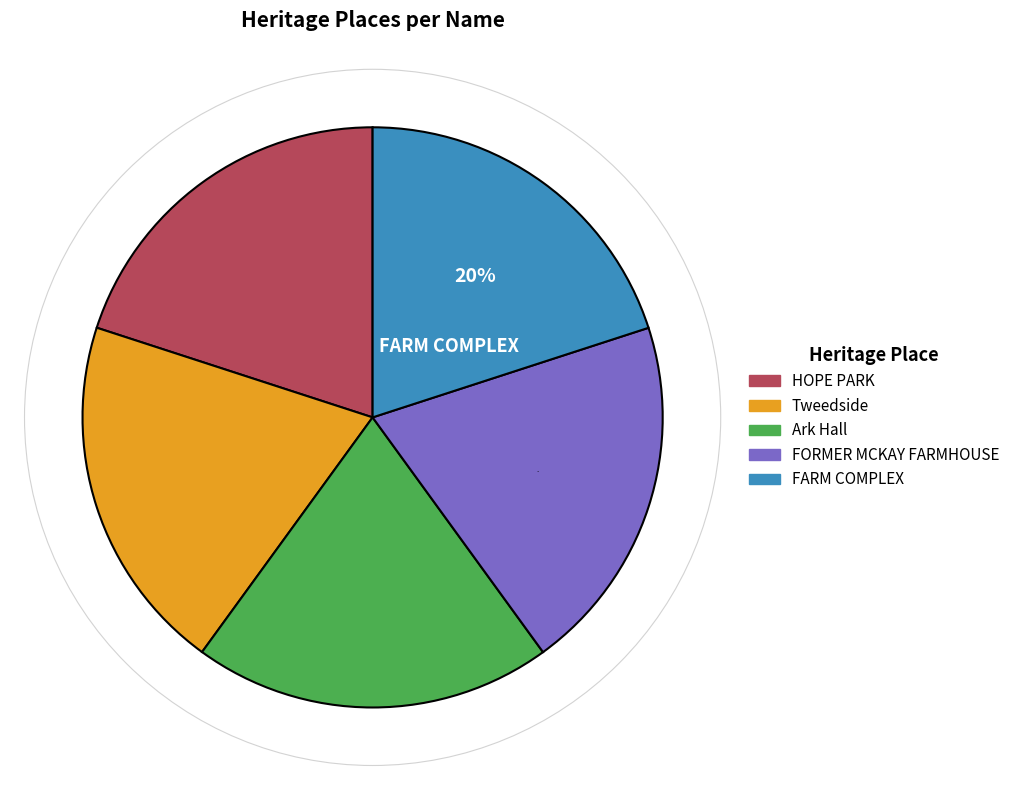

Does any single category account for the majority?

No